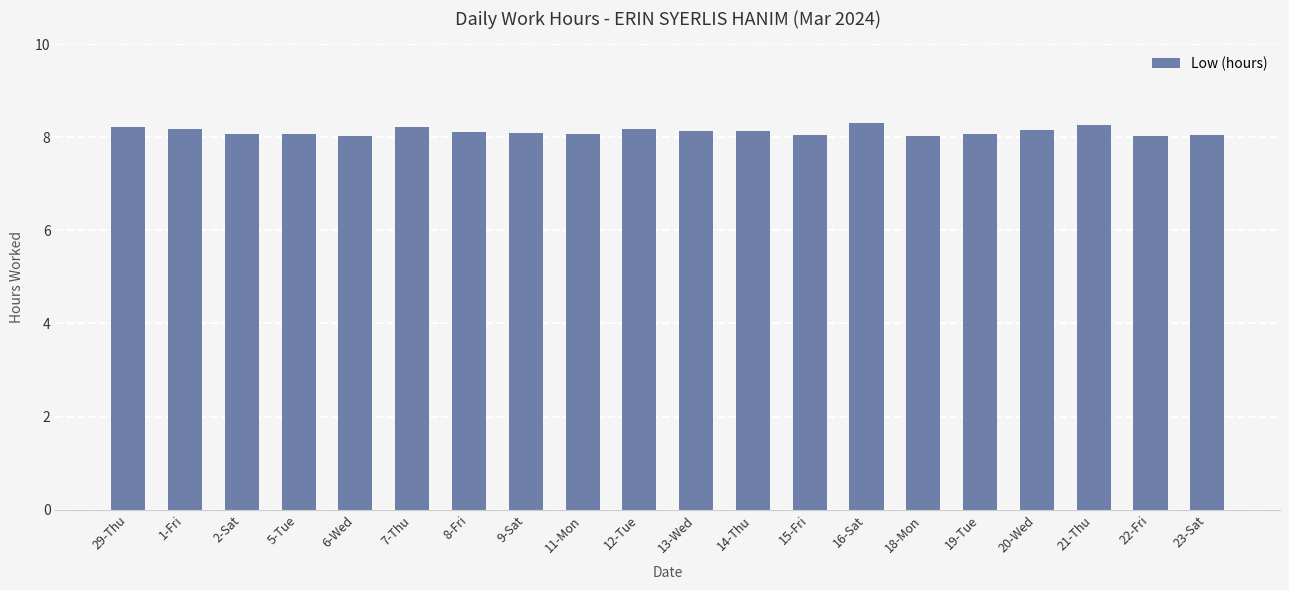

What is the ratio of the value at 16-Sat to the value at 6-Wed?

1.0